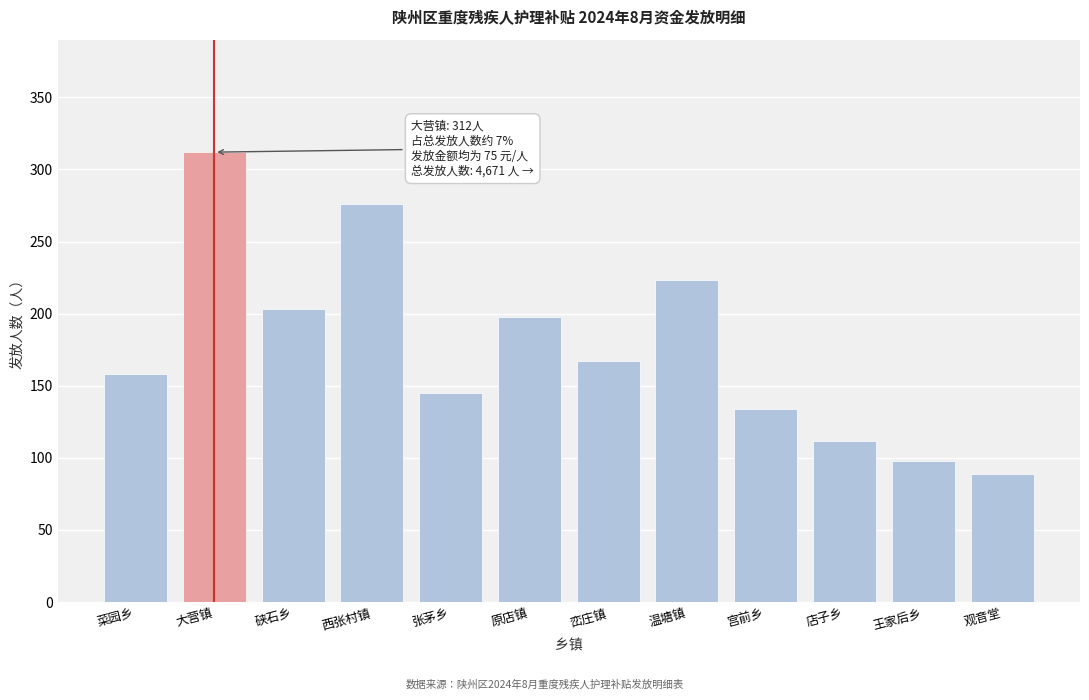

Reading right to left, list all the values displayed in this chart.

89	98	112	134	223	167	198	145	276	203	312	158